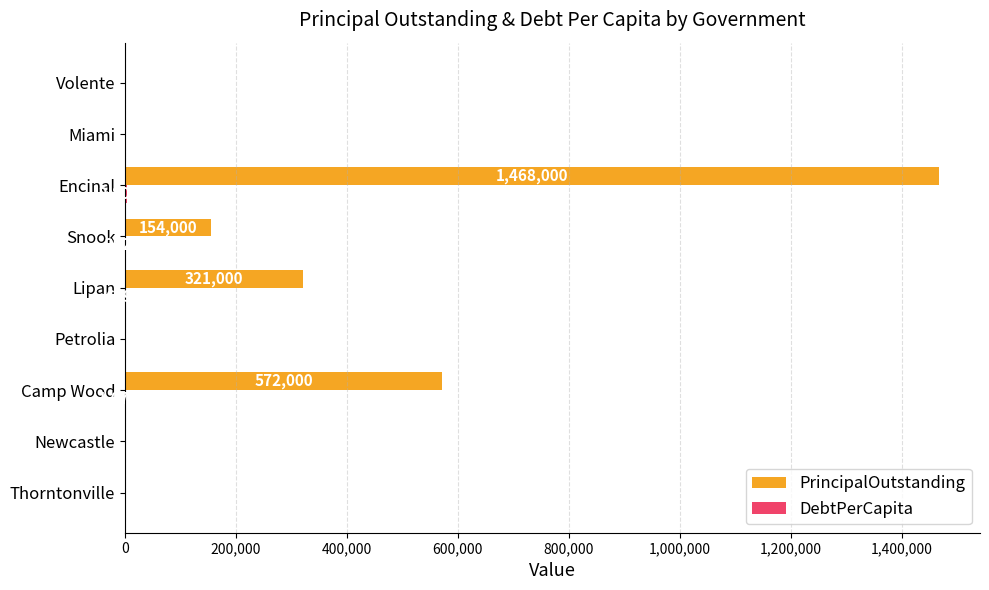

At which category does the chart reach its peak across all series?

Encinal